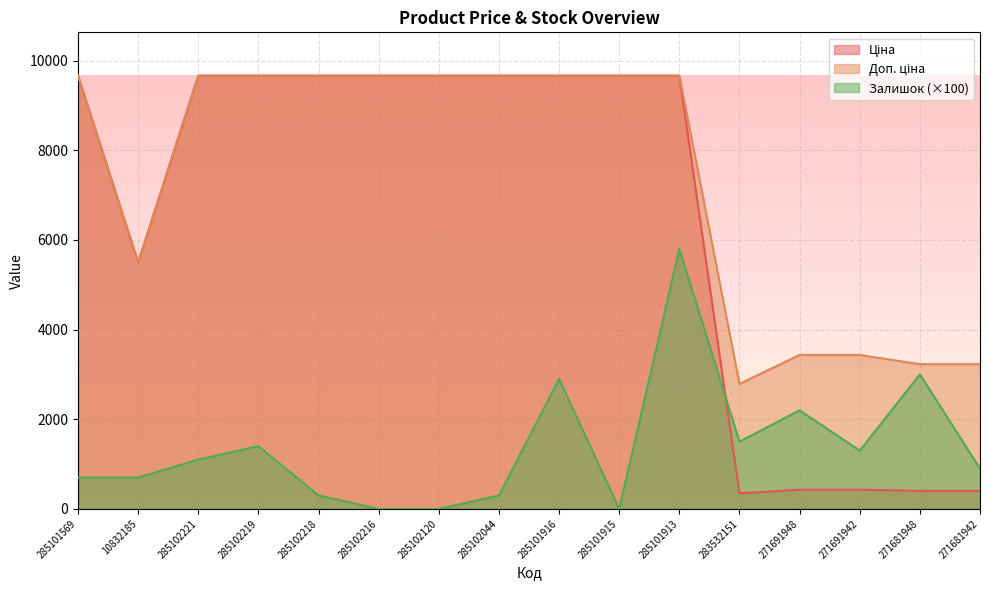

The value of Ціна at 285102120 is 9664.7. True or false?

True